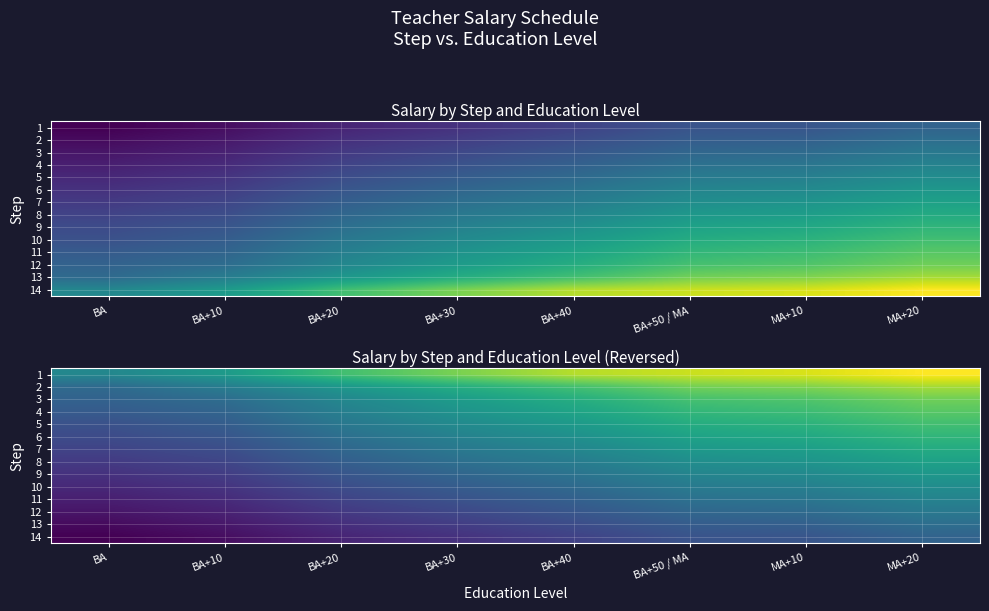

Which category has the highest value in the 2 series?

MA+20